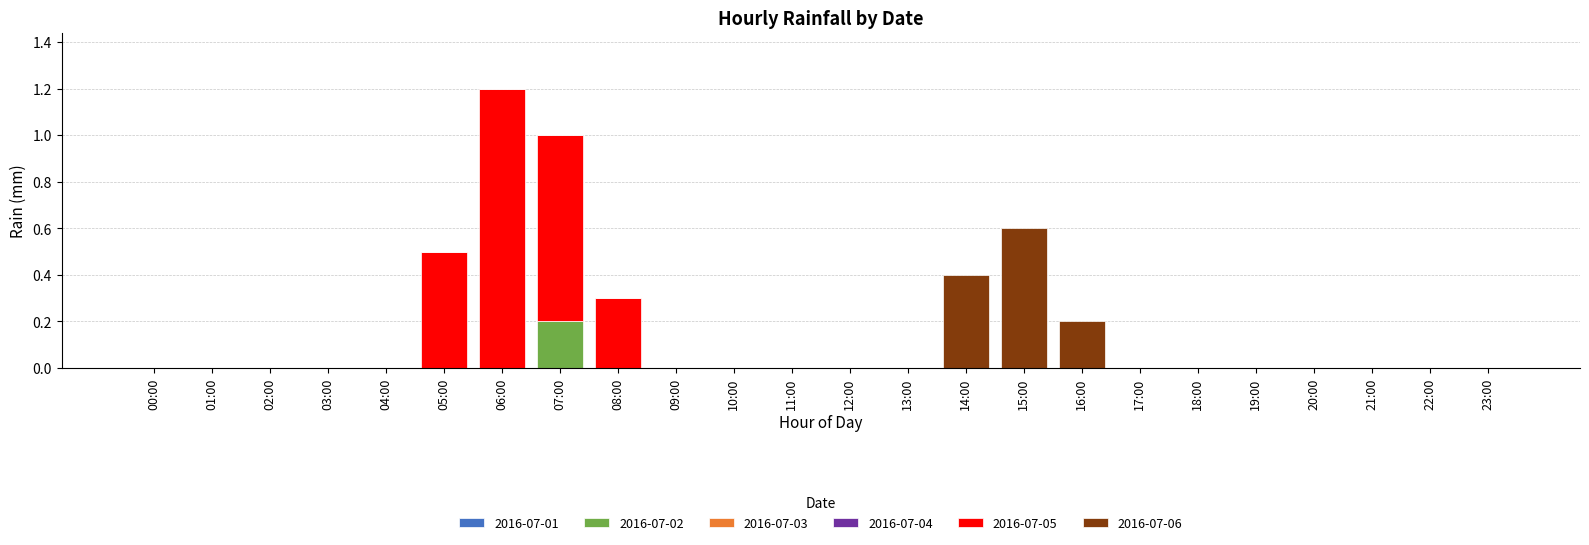

The value of 2016-07-02 at 23:00 is 0.0. True or false?

True